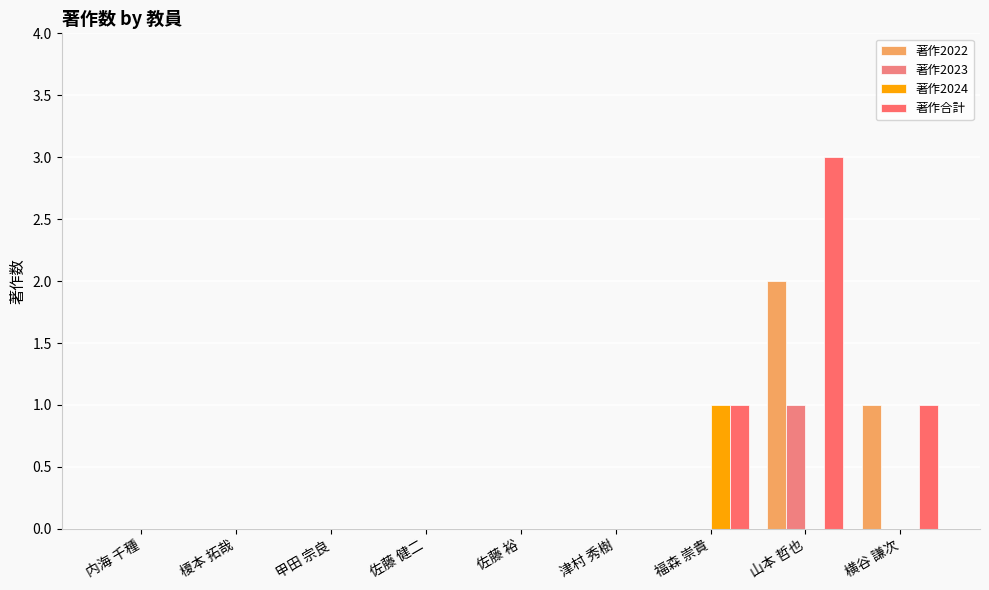

What is the spread (max minus min) of values at 山本 哲也?

3